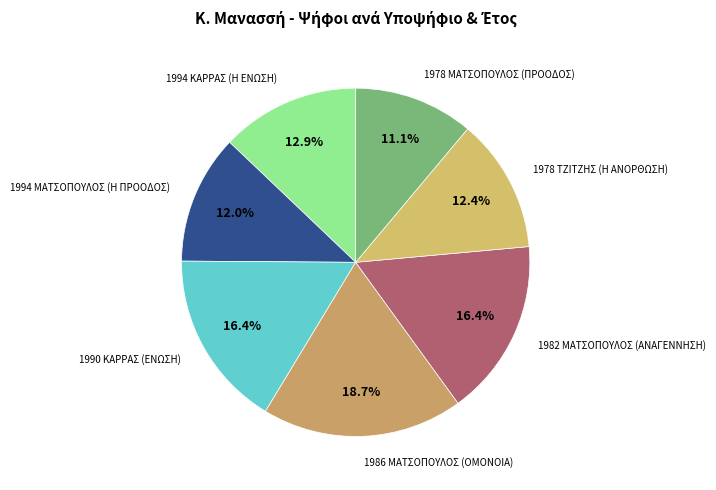

To the nearest percent, what is the difference between the 1990 ΚΑΡΡΑΣ (ΕΝΩΣΗ) and 1978 ΜΑΤΣΟΠΟΥΛΟΣ (ΠΡΟΟΔΟΣ) slice percentages?

5%